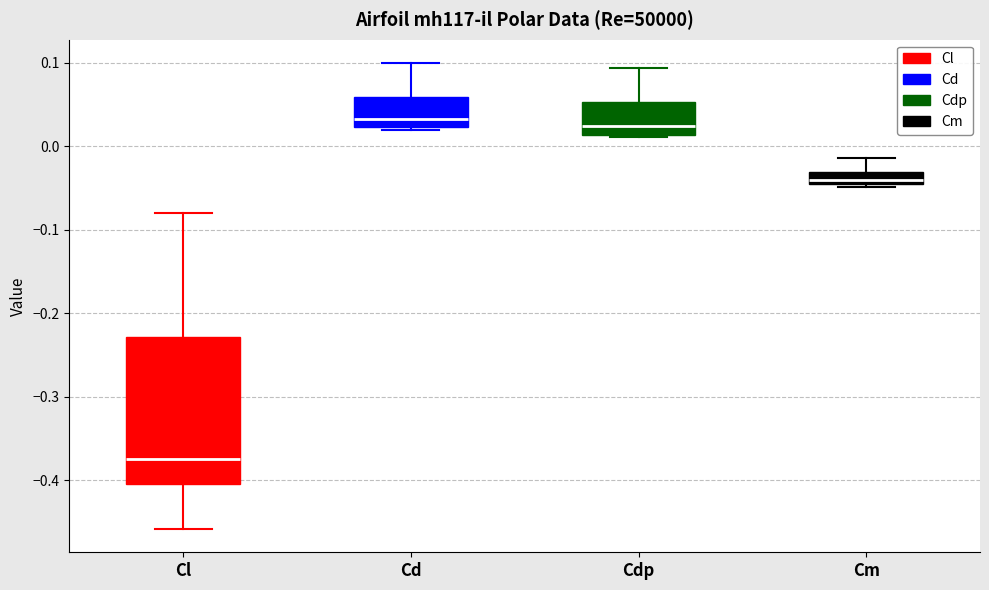

Which box's median line is the lowest?

Cl